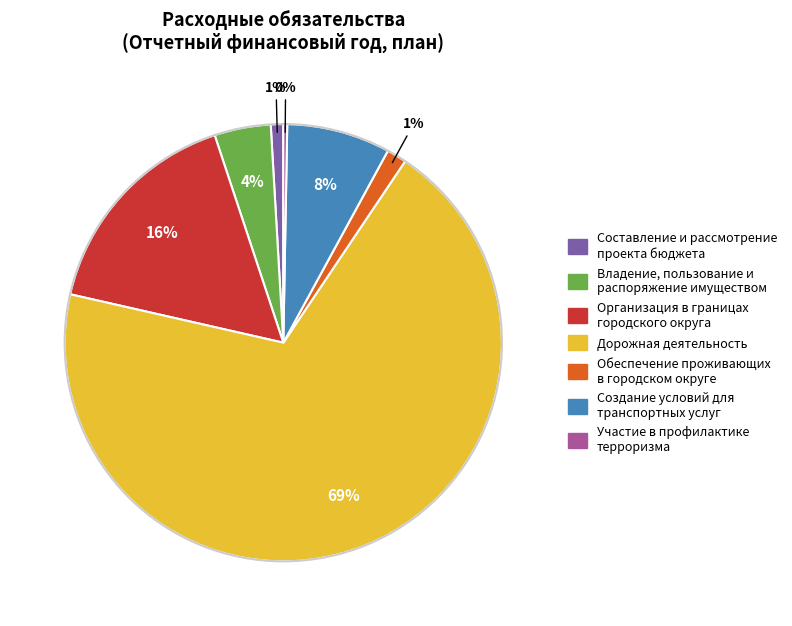

How many slices are in this pie chart?

7